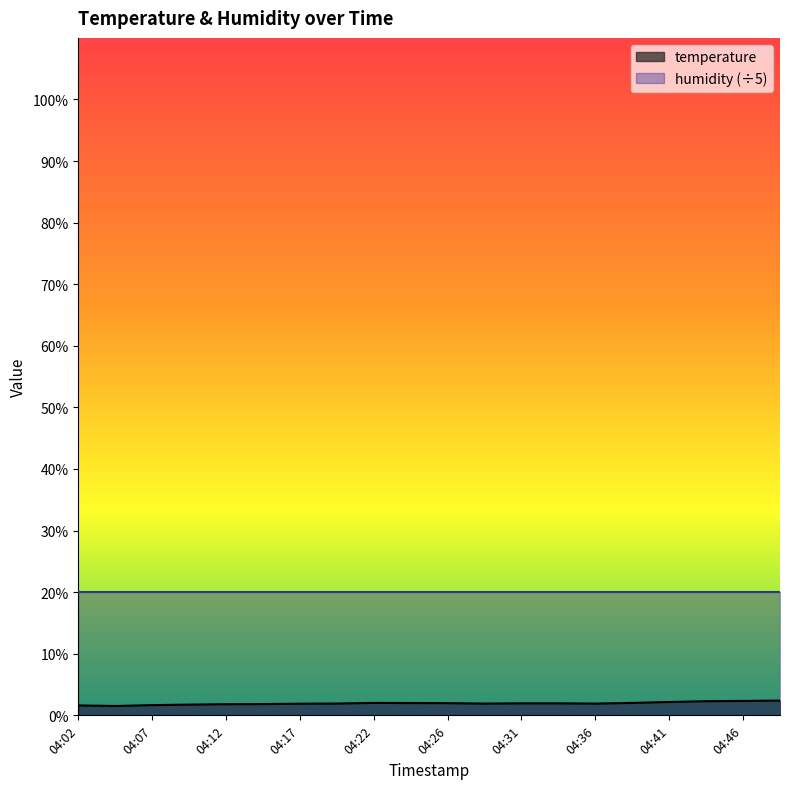

What is the value of the 7th point from the left?

1.9